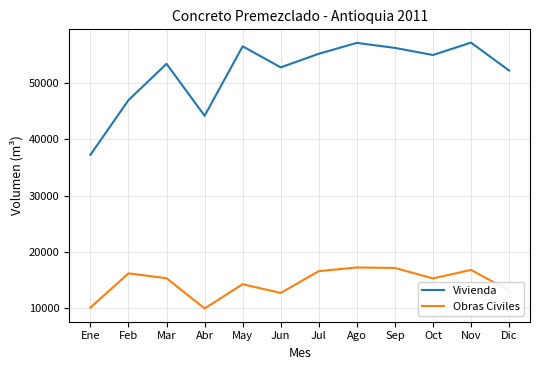

What is the greatest value displayed?

57167.2